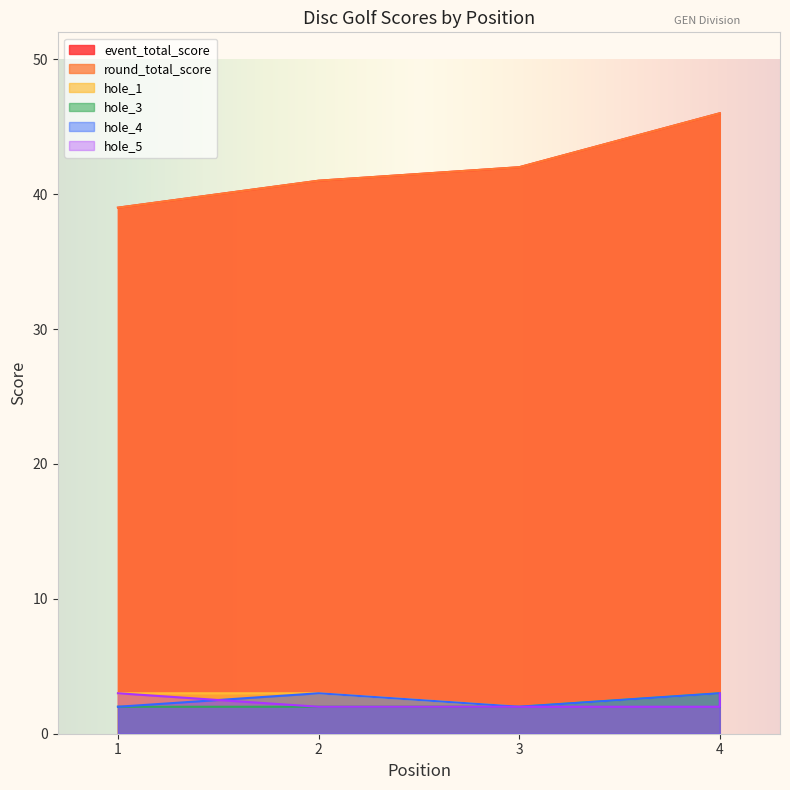

True or false: hole_5 and round_total_score cross at least once.

False